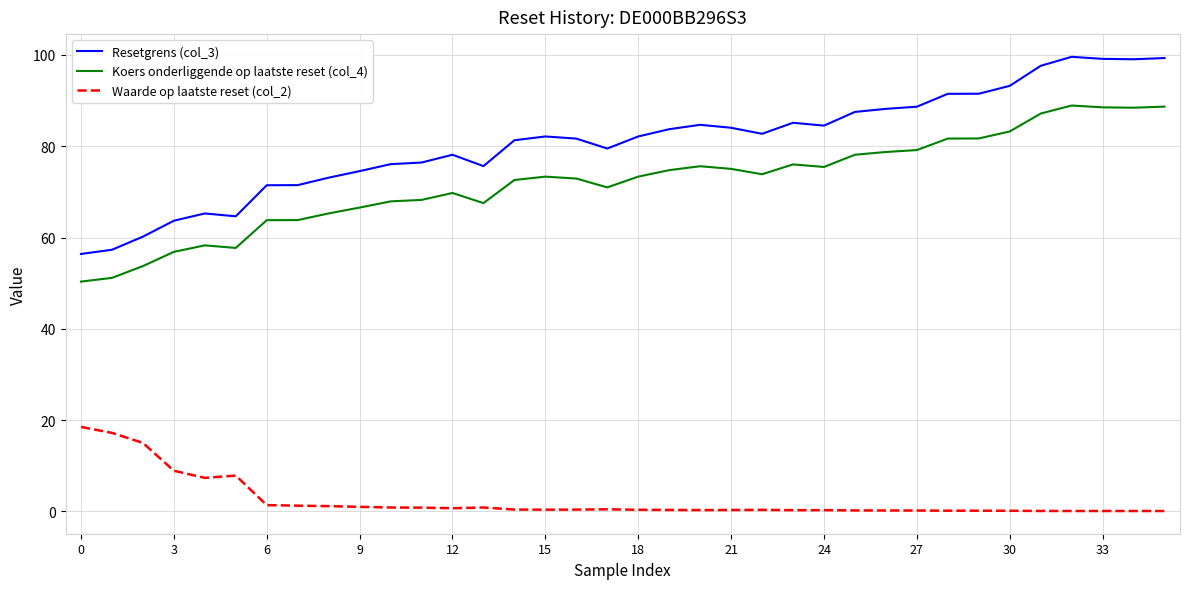

How many distinct data groups are displayed?

3